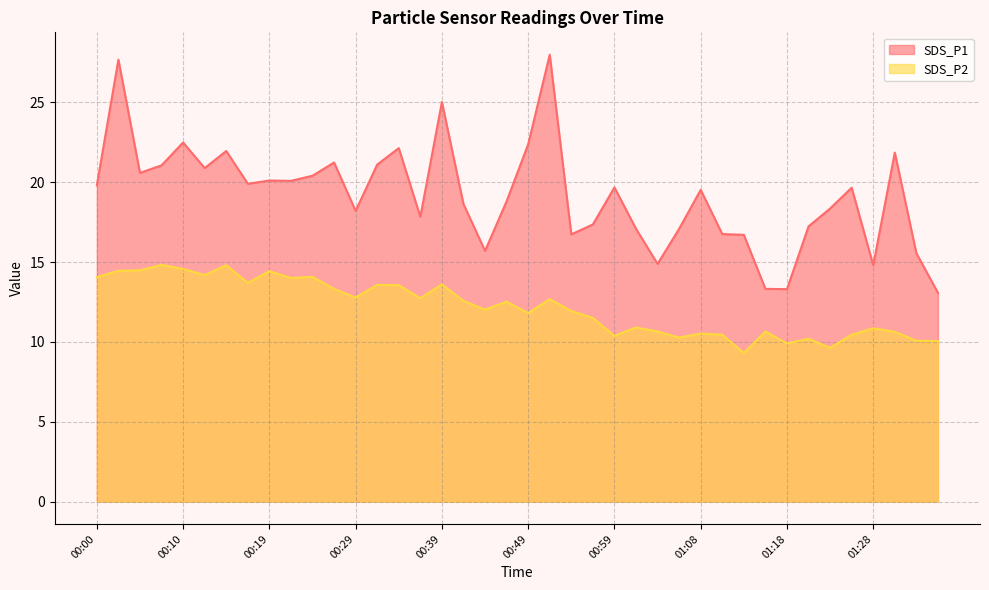

Reading left to right, list all the values displayed in this chart.

SDS_P1: 19.8	27.7	20.6	21.1	22.5	20.9	21.9	19.9	20.1	20.1	20.4	21.2	18.2	21.1	22.1	17.8	25.0	18.6	15.7	18.8	22.4	28.0	16.7	17.4	19.7	17.1	14.9	17.1	19.5	16.8	16.7	13.3	13.3	17.2	18.4	19.6	14.8	21.9	15.6	13.1
SDS_P2: 14.1	14.4	14.5	14.8	14.6	14.2	14.8	13.7	14.4	14.0	14.1	13.3	12.8	13.6	13.6	12.7	13.6	12.6	12.0	12.5	11.8	12.7	11.9	11.5	10.4	10.9	10.7	10.3	10.5	10.4	9.3	10.7	9.9	10.2	9.6	10.4	10.8	10.6	10.1	10.1